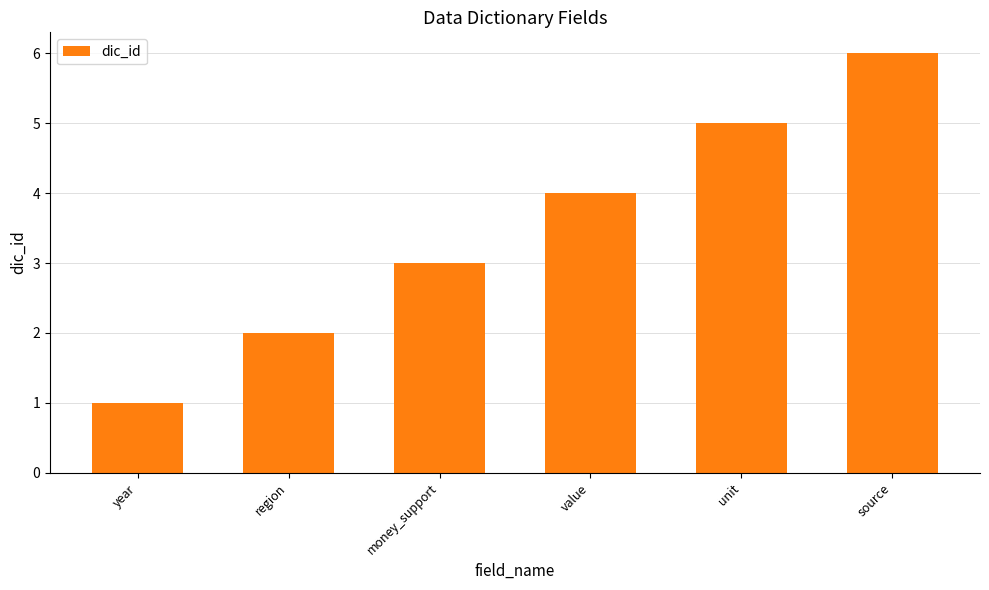

True or false: the data shows 7 at unit.

False